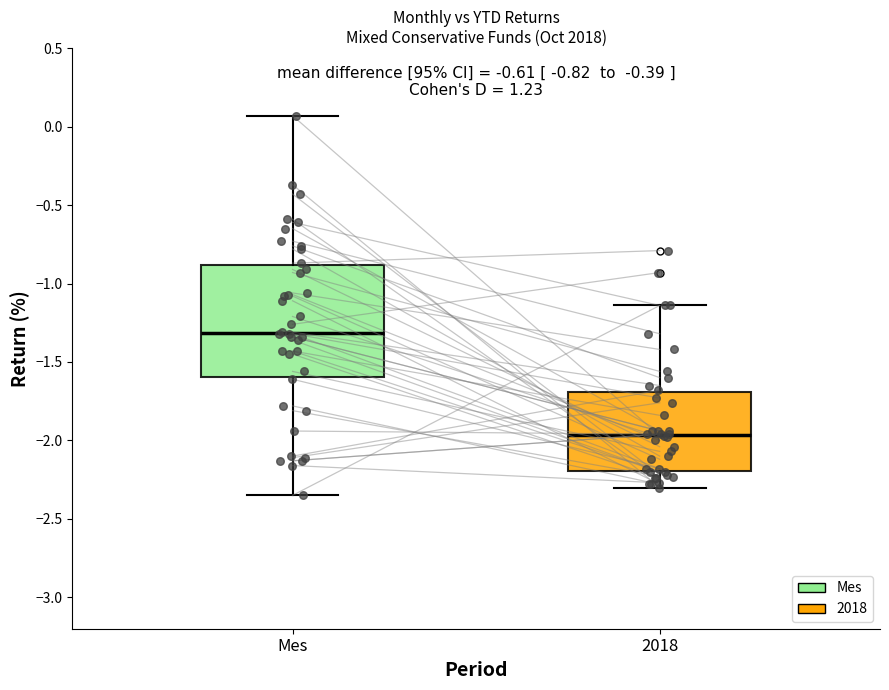

Which box is the tallest, from its lower edge to its upper edge?

Mes